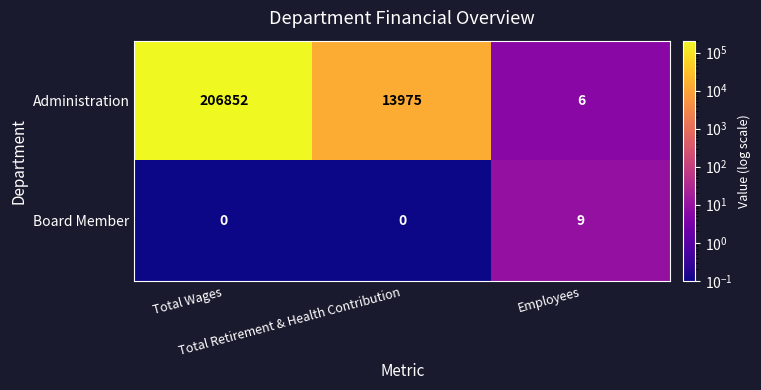

What is the minimum value shown in the chart?

0